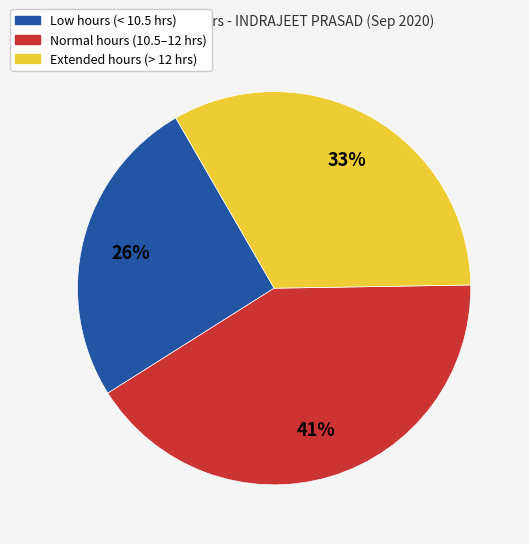

Is there a majority slice in this chart?

No